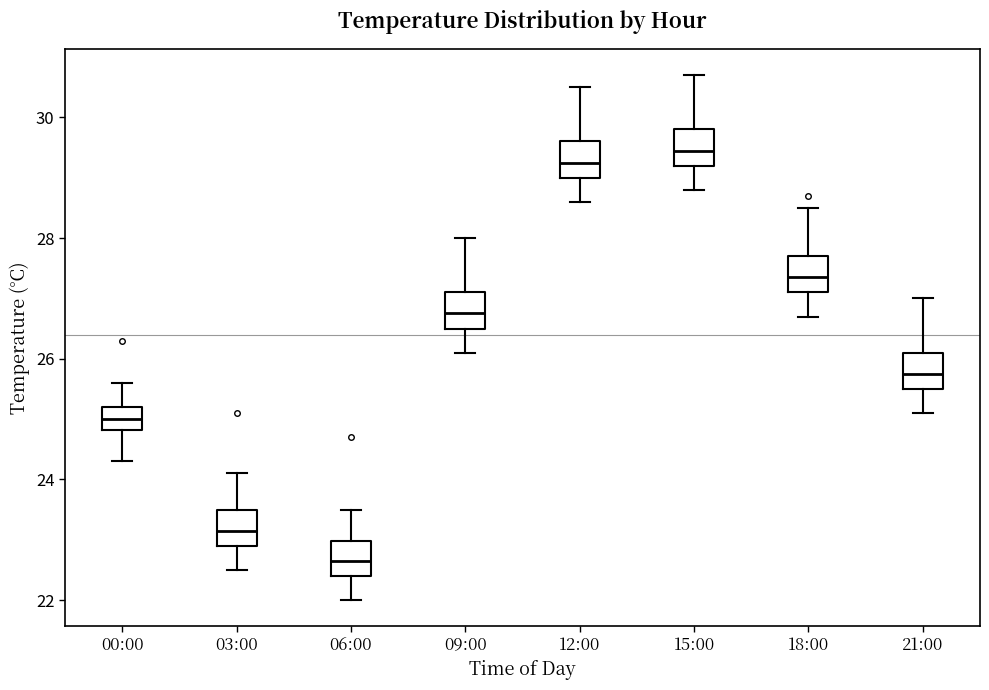

Where is the lower edge of the box for 12:00 on the y-axis? The values are not printed on the chart, so give them approximately, as read against the axis.

29.0